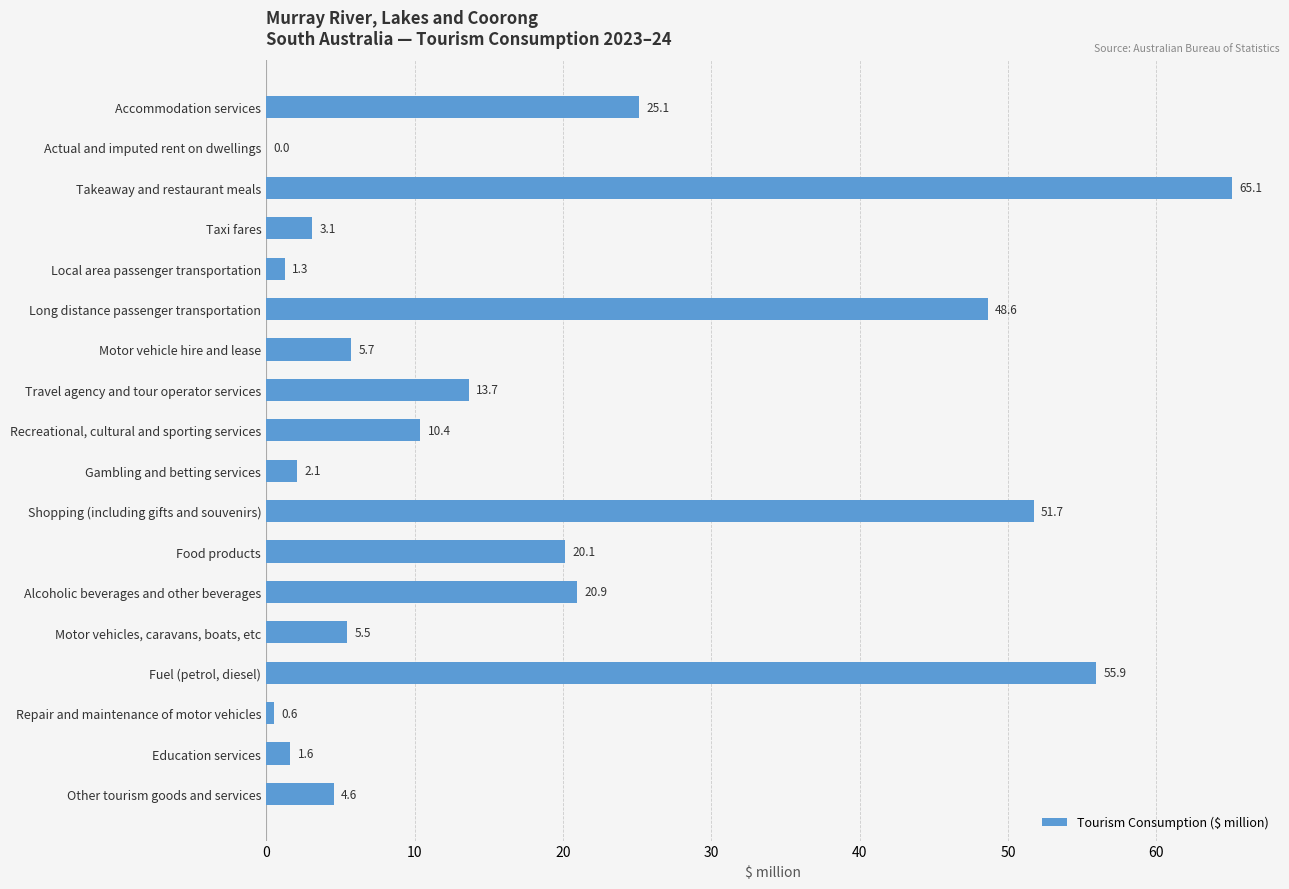

What is the maximum value shown in the chart?

65.1